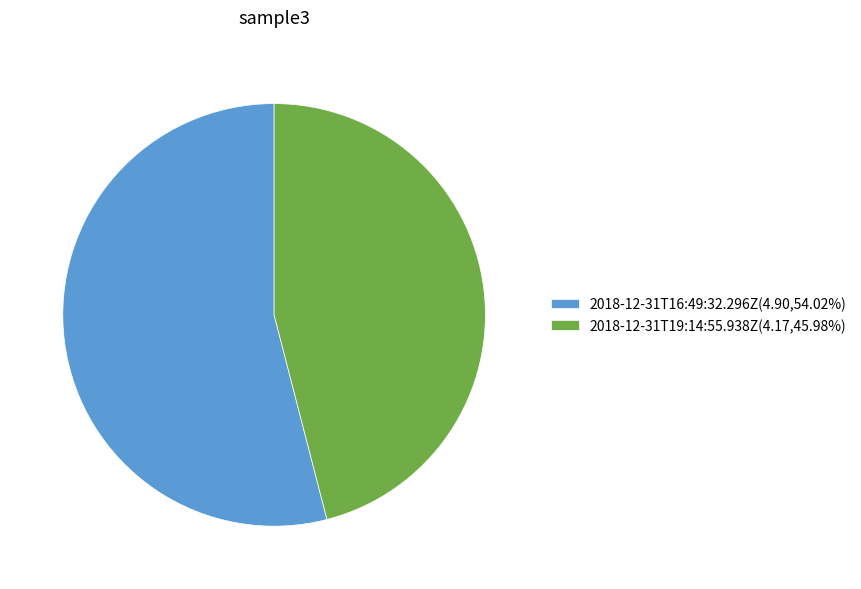

True or false: 2018-12-31T19:14:55.938Z accounts for 46% of the total.

True